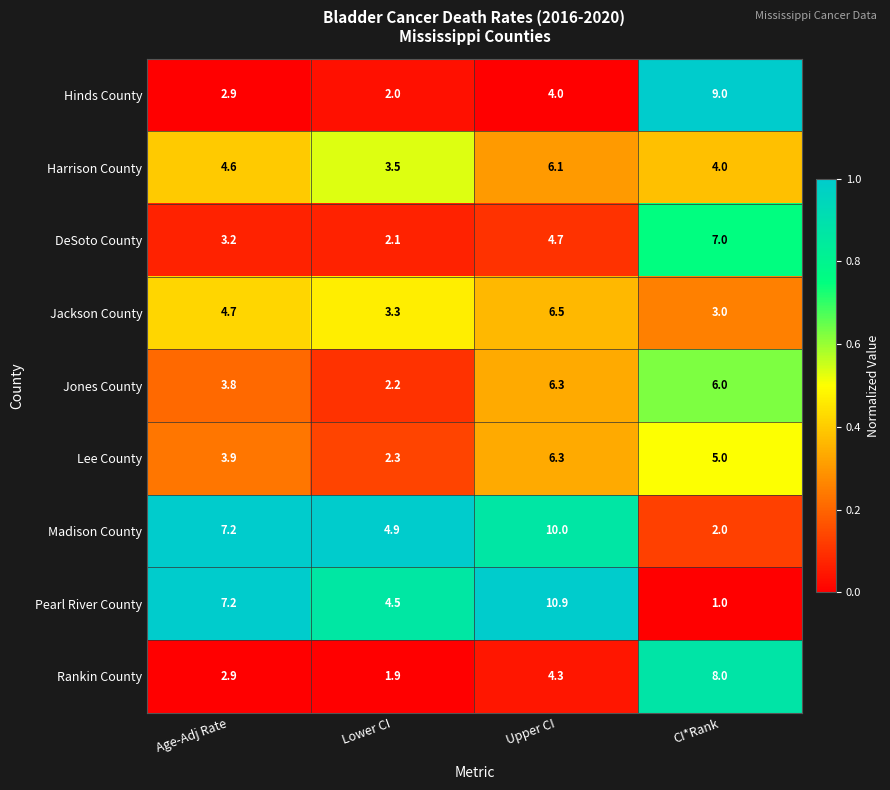

What is the sum of all Hinds County values?

17.9